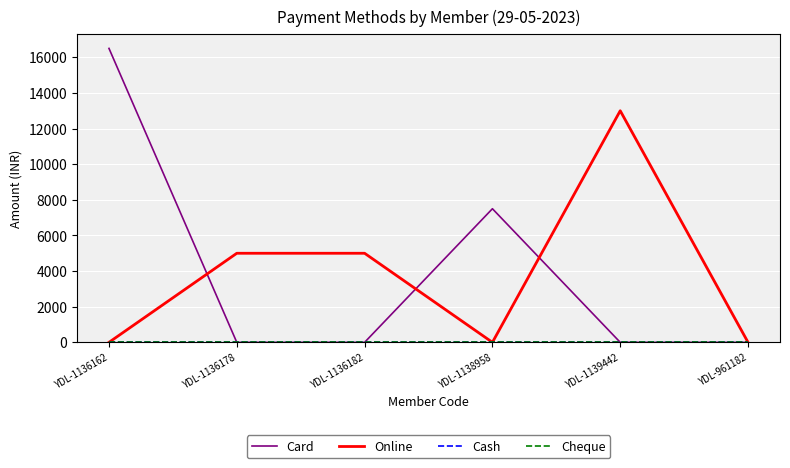

What is the total value across all series at YDL-1139442?

13000